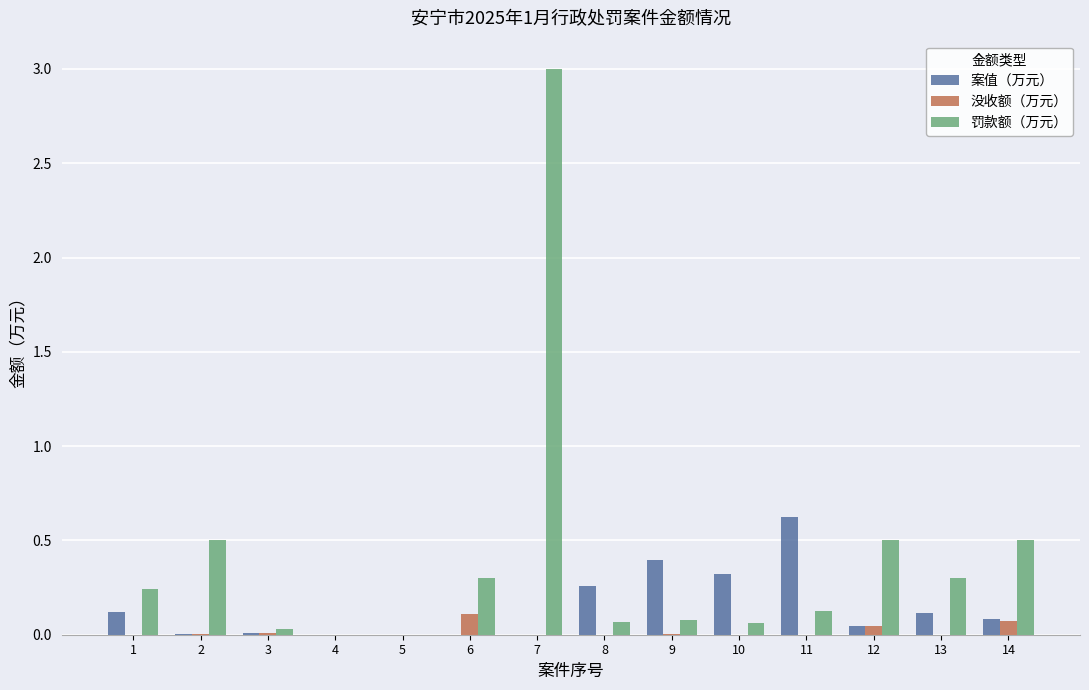

True or false: 案值（万元） has a value of -0.2 at 4.

False